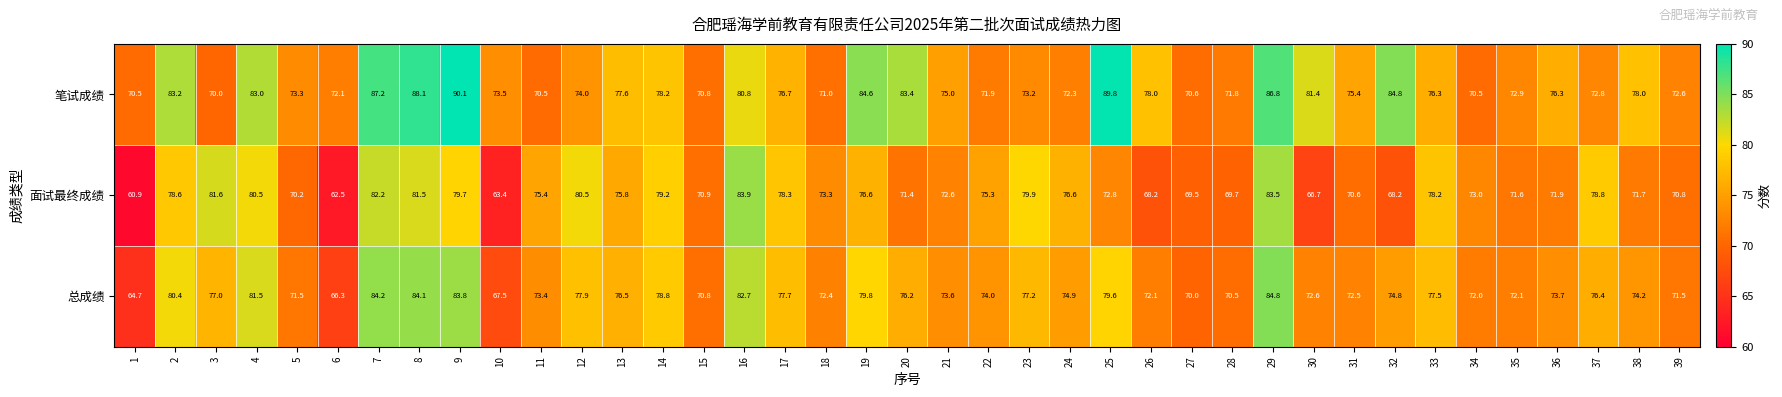

What is the difference between the 总成绩 values at 28 and 39?

1.0